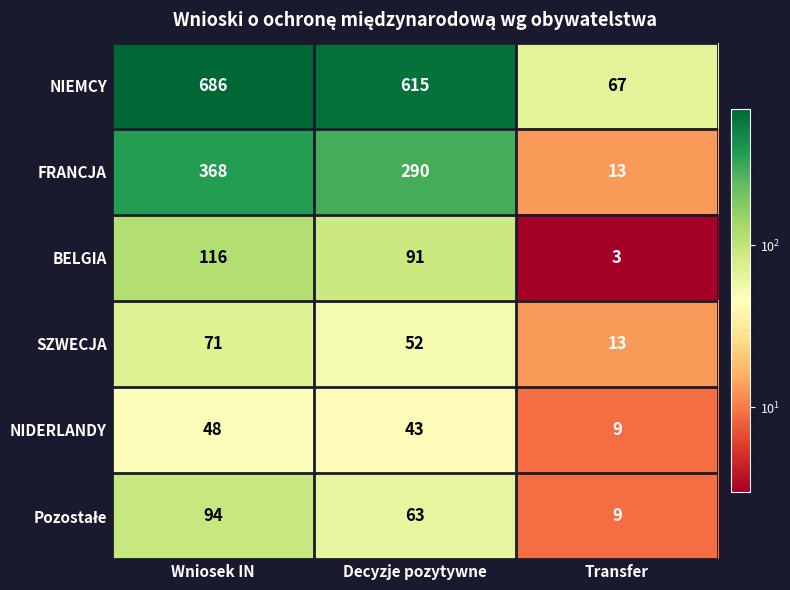

At which category is the sum across all series the highest?

Wniosek IN